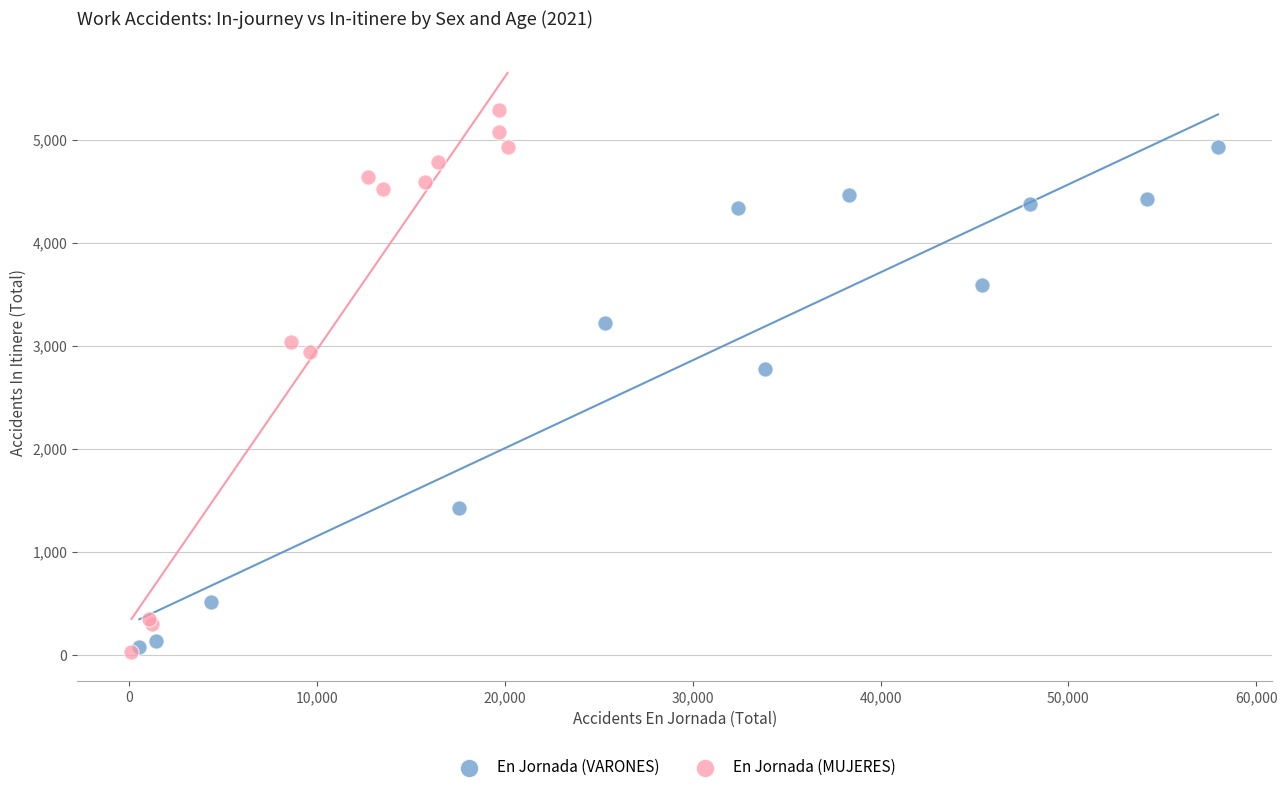

Which series has the widest spread of Y values?

En Jornada (MUJERES)